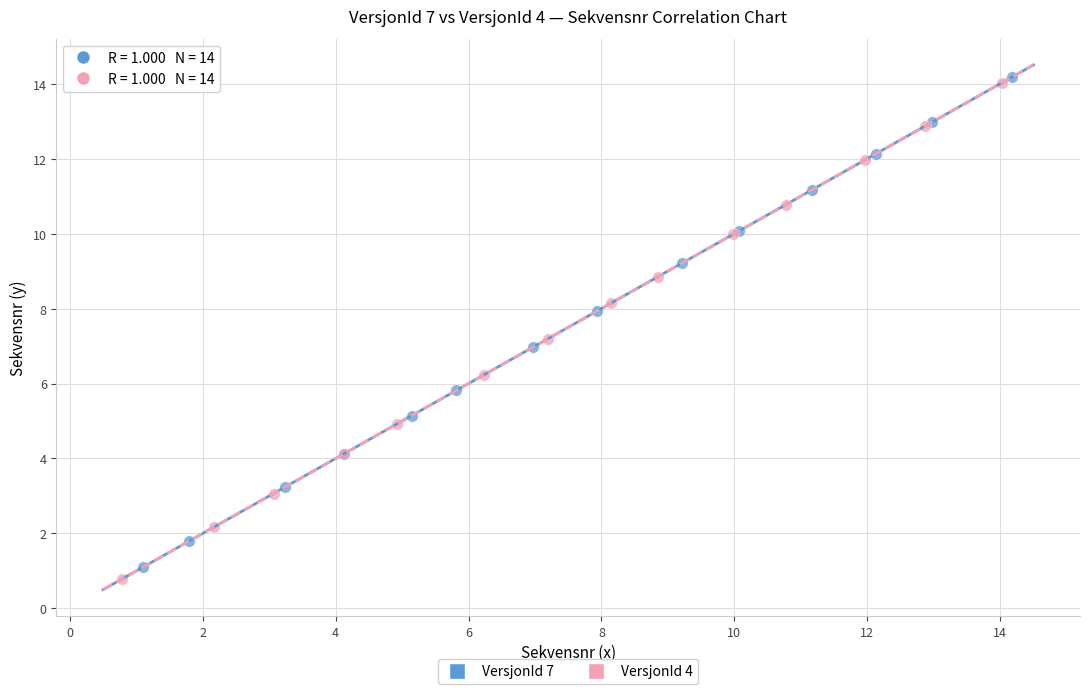

Which series contains the lowest Y value?

VersjonId 4